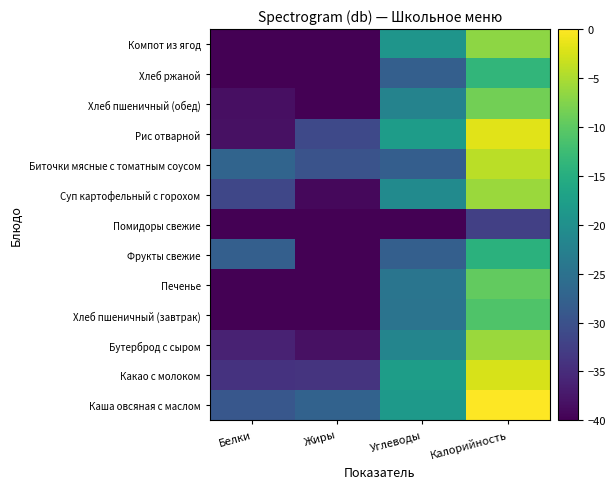

Reading left to right, what are all the values shown in this chart?

Каша овсяная с маслом: Белки=-29.1	Жиры=-27.4	Углеводы=-18.6	Калорийность=0.0
Какао с молоком: Белки=-34.2	Жиры=-34.0	Углеводы=-17.7	Калорийность=-2.4
Бутерброд с сыром: Белки=-36.2	Жиры=-38.1	Углеводы=-21.9	Калорийность=-6.0
Хлеб пшеничный (завтрак): Белки=-40.8	Жиры=-60.4	Углеводы=-24.6	Калорийность=-11.1
Печенье: Белки=-44.4	Жиры=-42.1	Углеводы=-24.5	Калорийность=-9.6
Фрукты свежие: Белки=-27.9	Жиры=-61.9	Углеводы=-27.9	Калорийность=-14.5
Помидоры свежие: Белки=-58.7	Жиры=-81.9	Углеводы=-49.2	Калорийность=-32.4
Суп картофельный с горохом: Белки=-31.5	Жиры=-39.2	Углеводы=-20.9	Калорийность=-6.0
Биточки мясные с томатным соусом: Белки=-27.2	Жиры=-29.7	Углеводы=-28.0	Калорийность=-4.1
Рис отварной: Белки=-38.2	Жиры=-31.2	Углеводы=-17.8	Калорийность=-1.9
Хлеб пшеничный (обед): Белки=-38.3	Жиры=-57.9	Углеводы=-22.1	Калорийность=-8.5
Хлеб ржаной: Белки=-42.0	Жиры=-56.8	Углеводы=-27.9	Калорийность=-13.6
Компот из ягод: Белки=-59.7	Жиры=-66.4	Углеводы=-19.2	Калорийность=-6.8